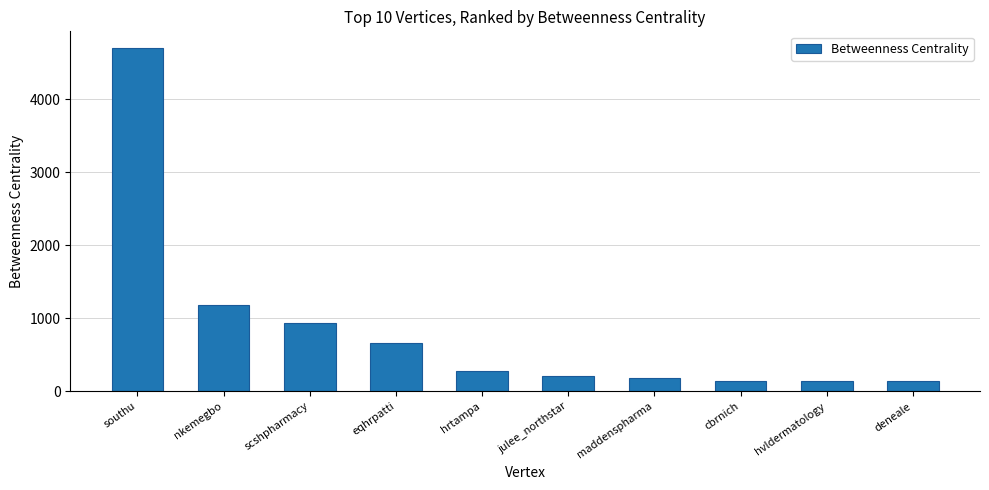

Where does the data first go above 276?

southu